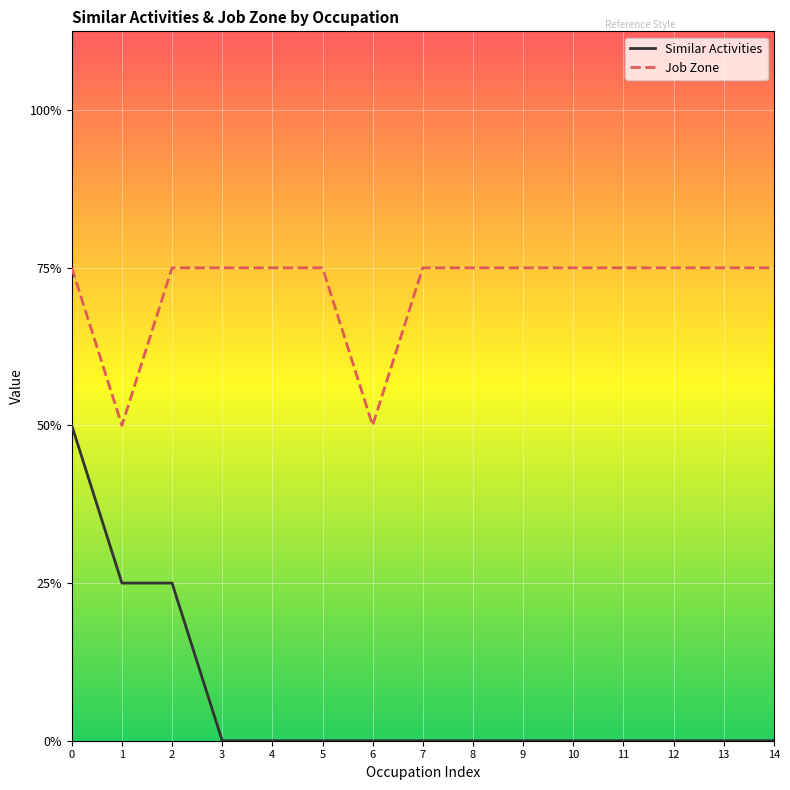

Does the chart display data point markers on the line(s)?

No